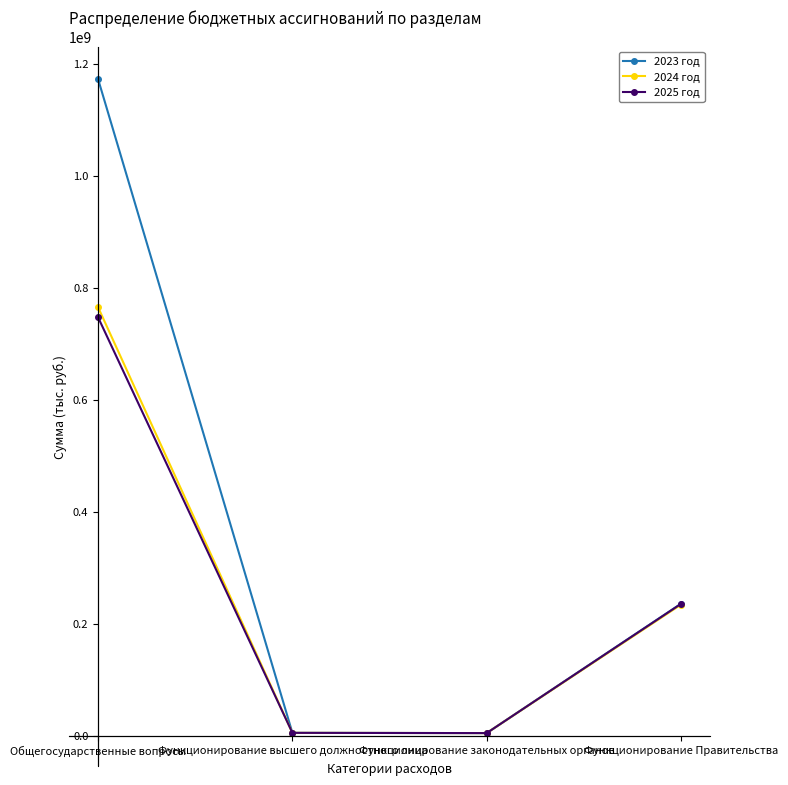

What is the spread (max minus min) of values at Общегосударственные вопросы?

425445943.2